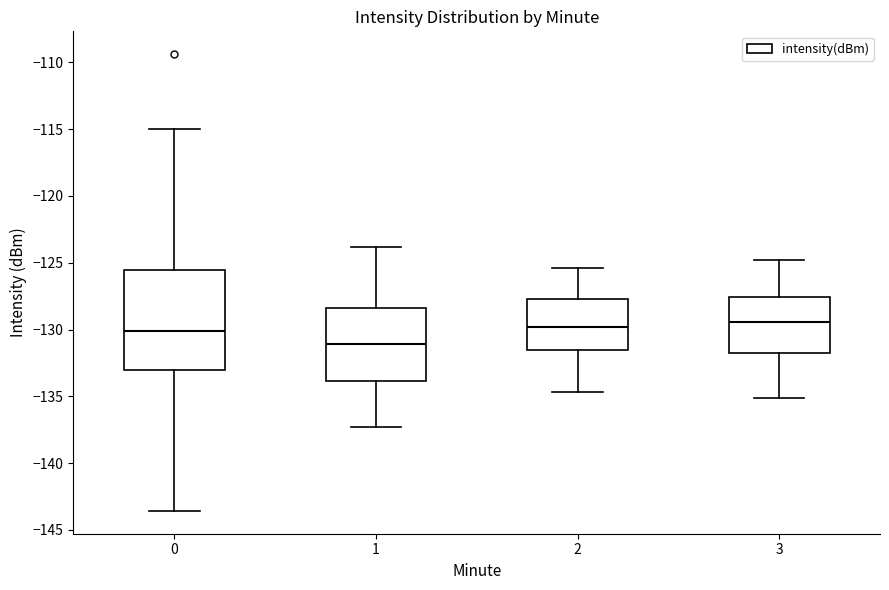

Reading left to right, transcribe this box plot: for each box, give where its median line is, the range the box spans, and where its two whiskers end, as read against the y-axis. The values are not printed on the chart, so give them approximately, as read against the axis.

0: median -130.0, box -133.0 to -125.5, whiskers -143.5 to -115.0
1: median -131.0, box -134.0 to -128.5, whiskers -137.5 to -124.0
2: median -130.0, box -131.5 to -127.5, whiskers -134.5 to -125.5
3: median -129.5, box -132.0 to -127.5, whiskers -135.0 to -125.0